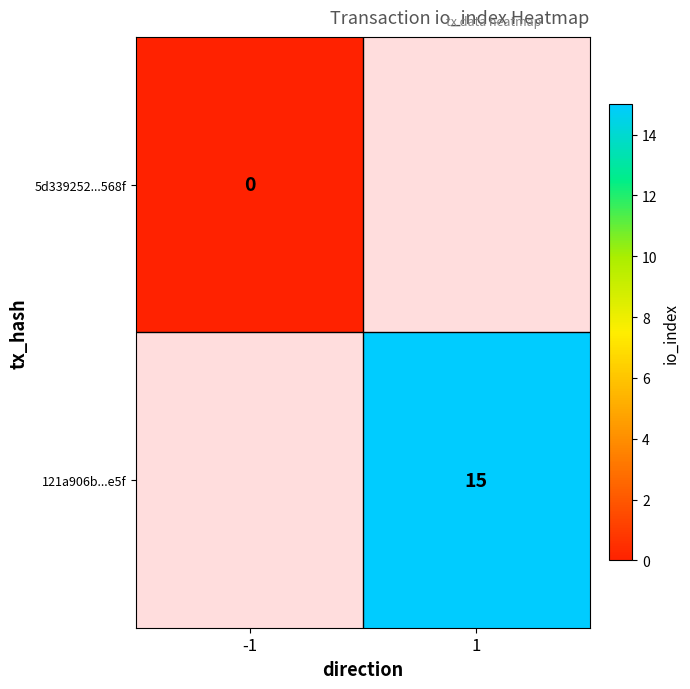

True or false: 121a906b...e5f has a value of 20 at 1.

False